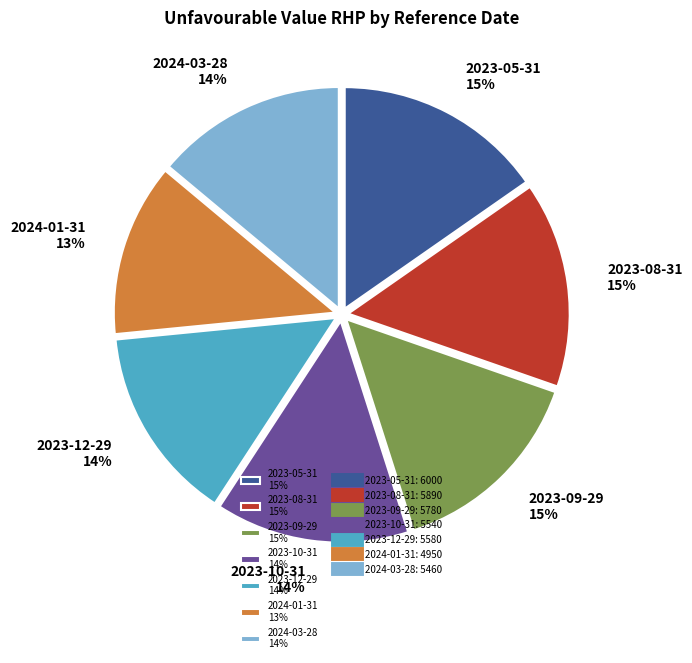

Is there any slice that represents more than half of the pie?

No